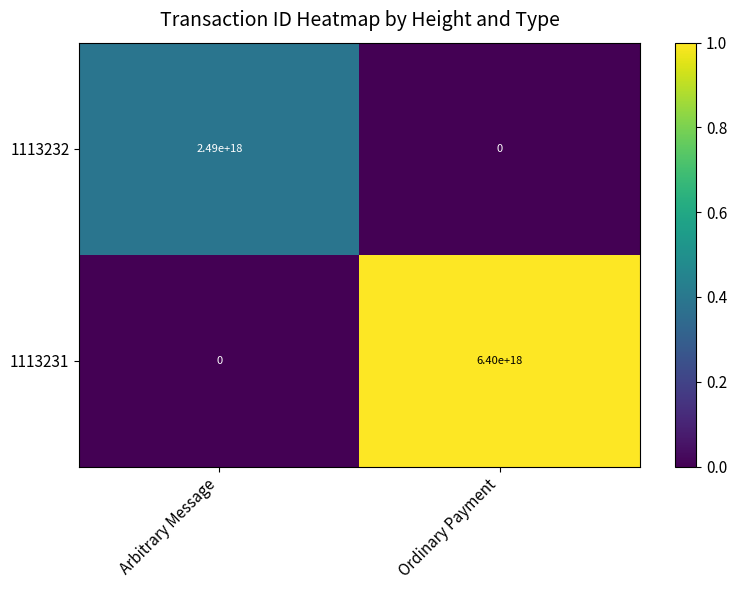

At which label is 1113231 closest to 3200000000000000000?

Arbitrary Message